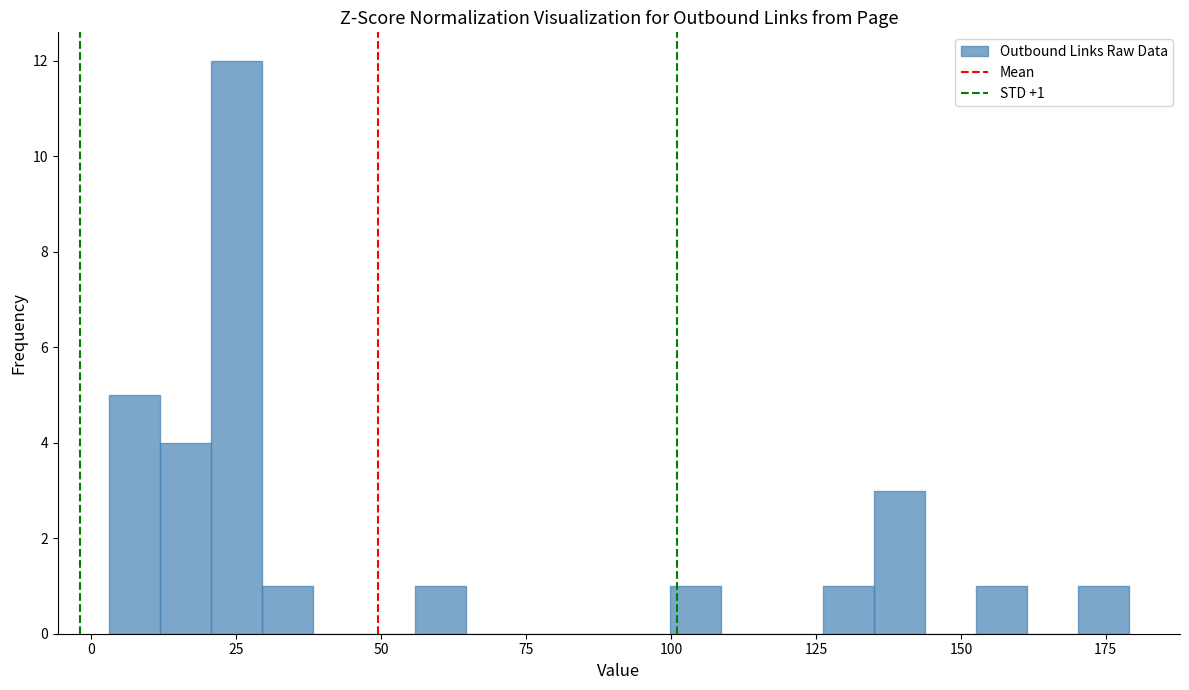

Around what value on the x-axis is the tallest bar? Give the approximate position of its centre, as read against the axis.

25